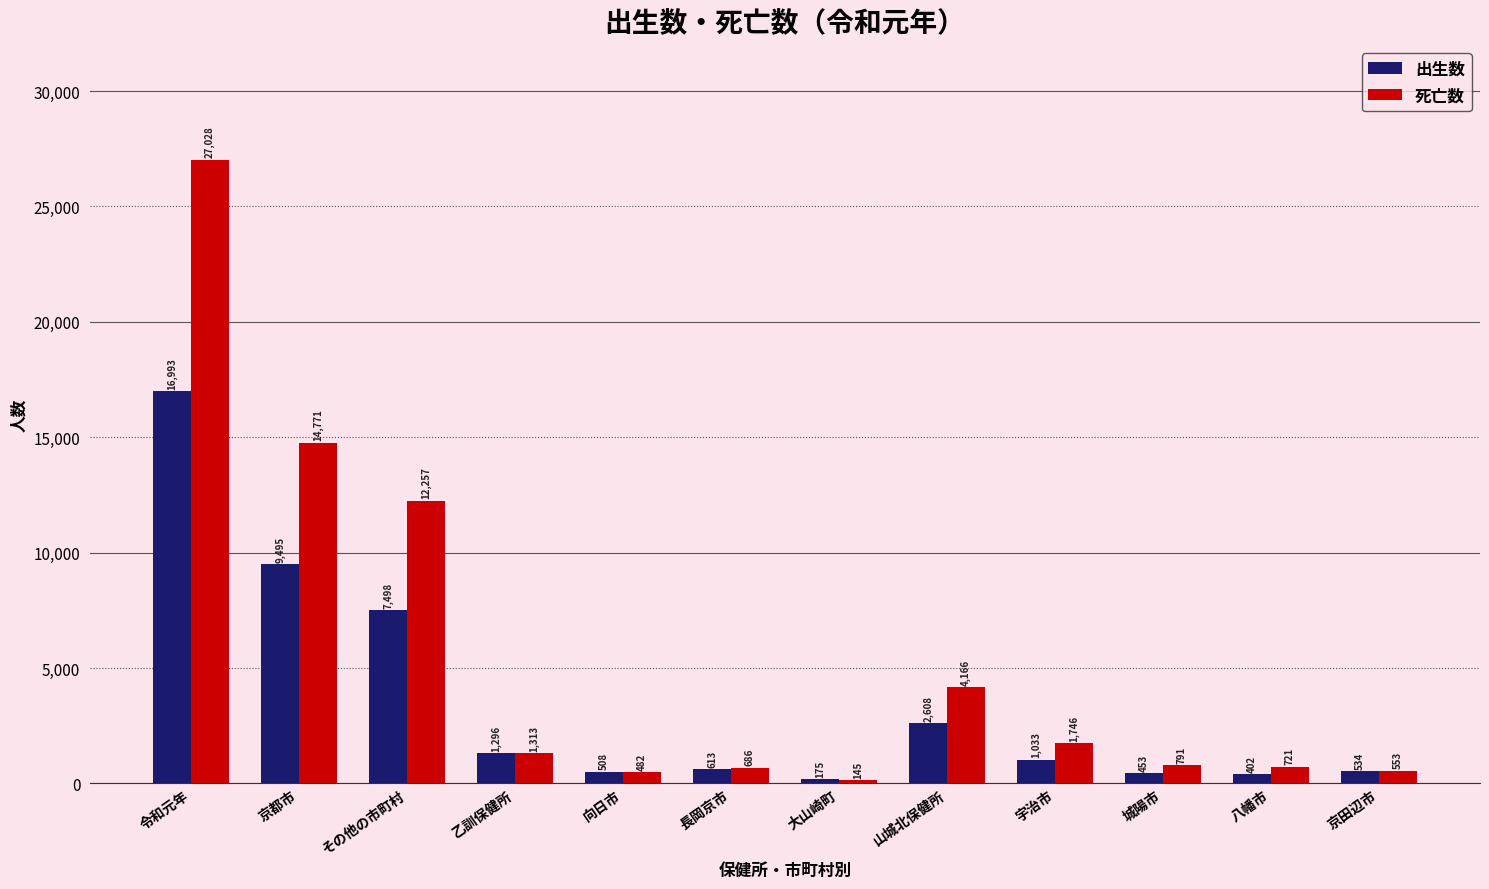

What is the label of the 3rd bar from the right?

城陽市